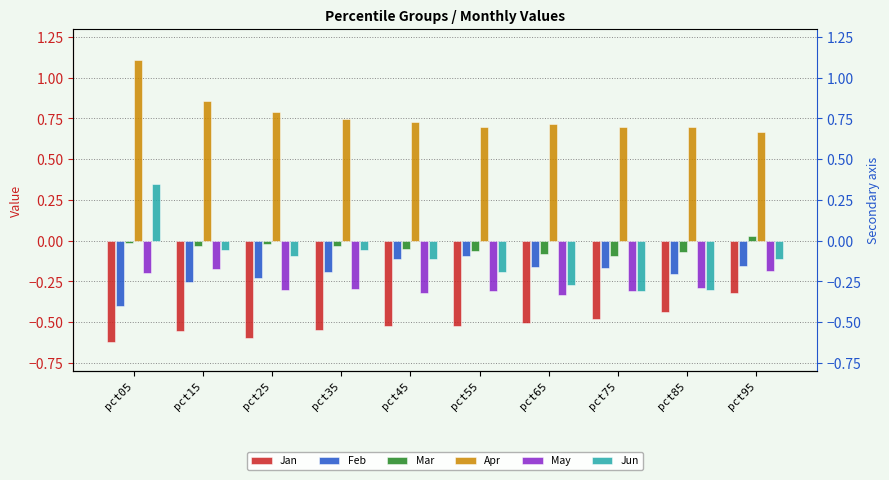

What are all the series names shown in the legend?

Jan, Feb, Mar, Apr, May, Jun